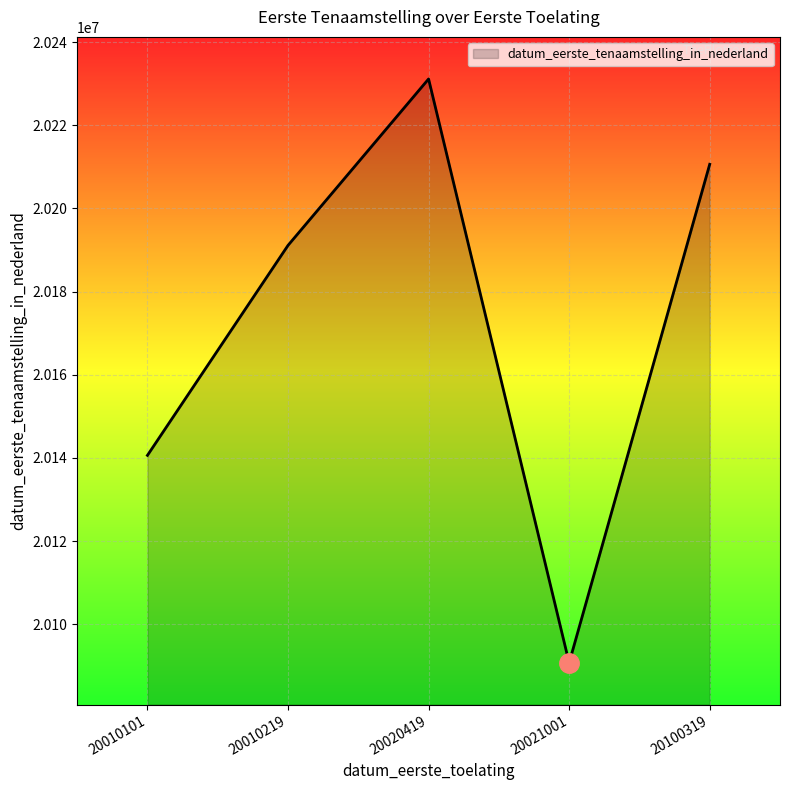

Rank the categories by value from highest to lowest.

20020419, 20100319, 20010219, 20010101, 20021001